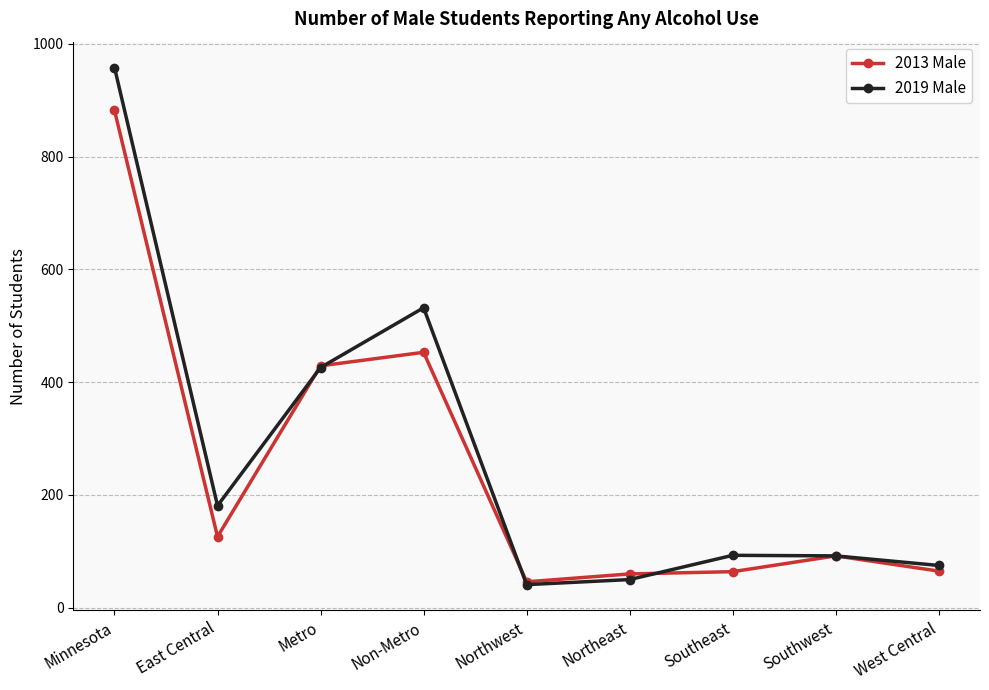

What is the highest value of the 2019 Male series?

958